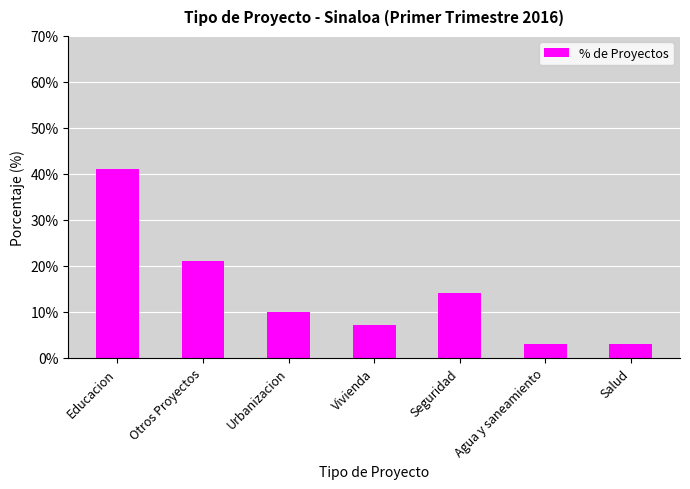

How many data points are less than 10?

3